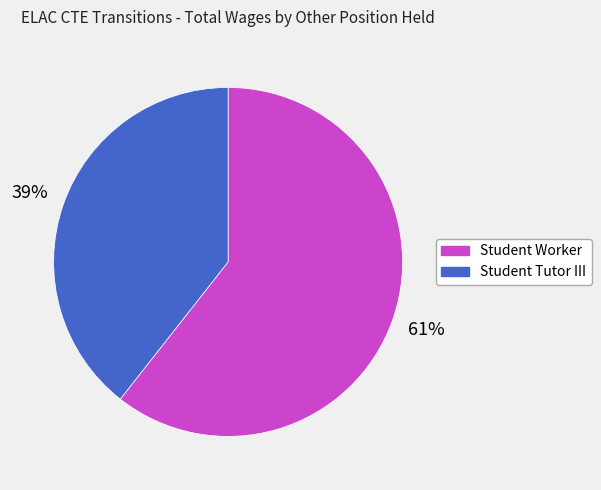

Is Student Tutor III the majority of the pie?

No